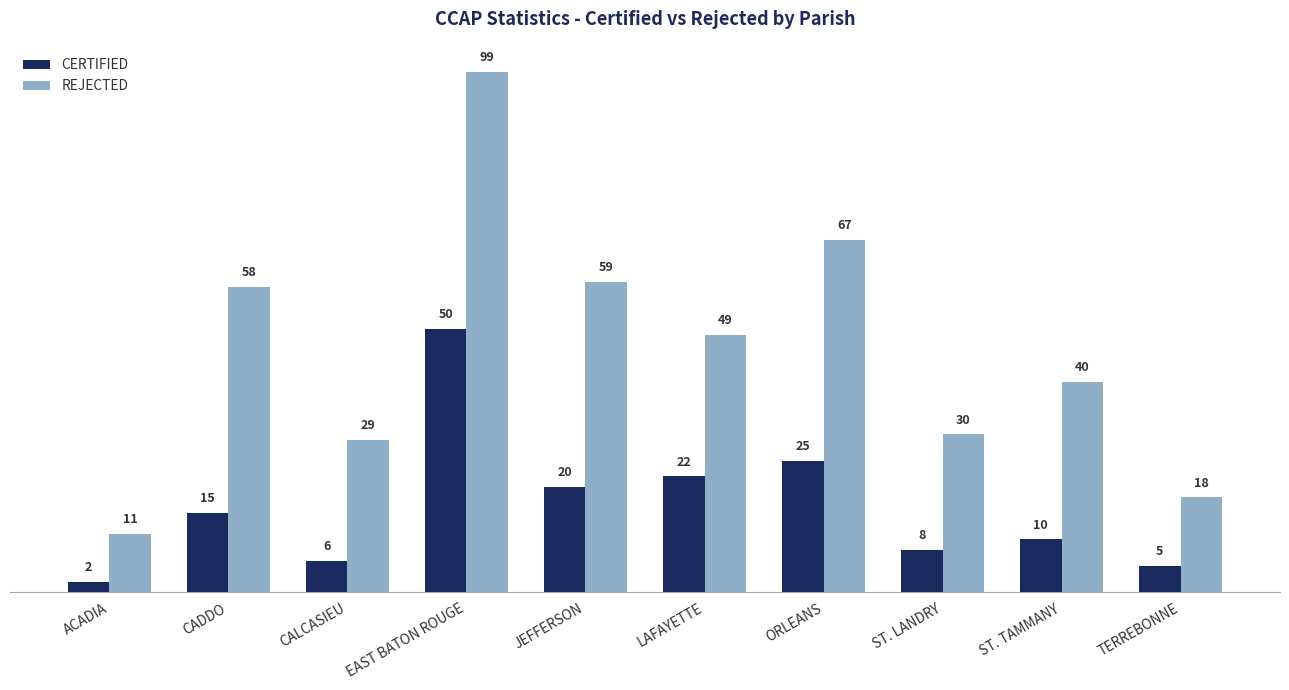

What are all the series names shown in the legend?

CERTIFIED, REJECTED